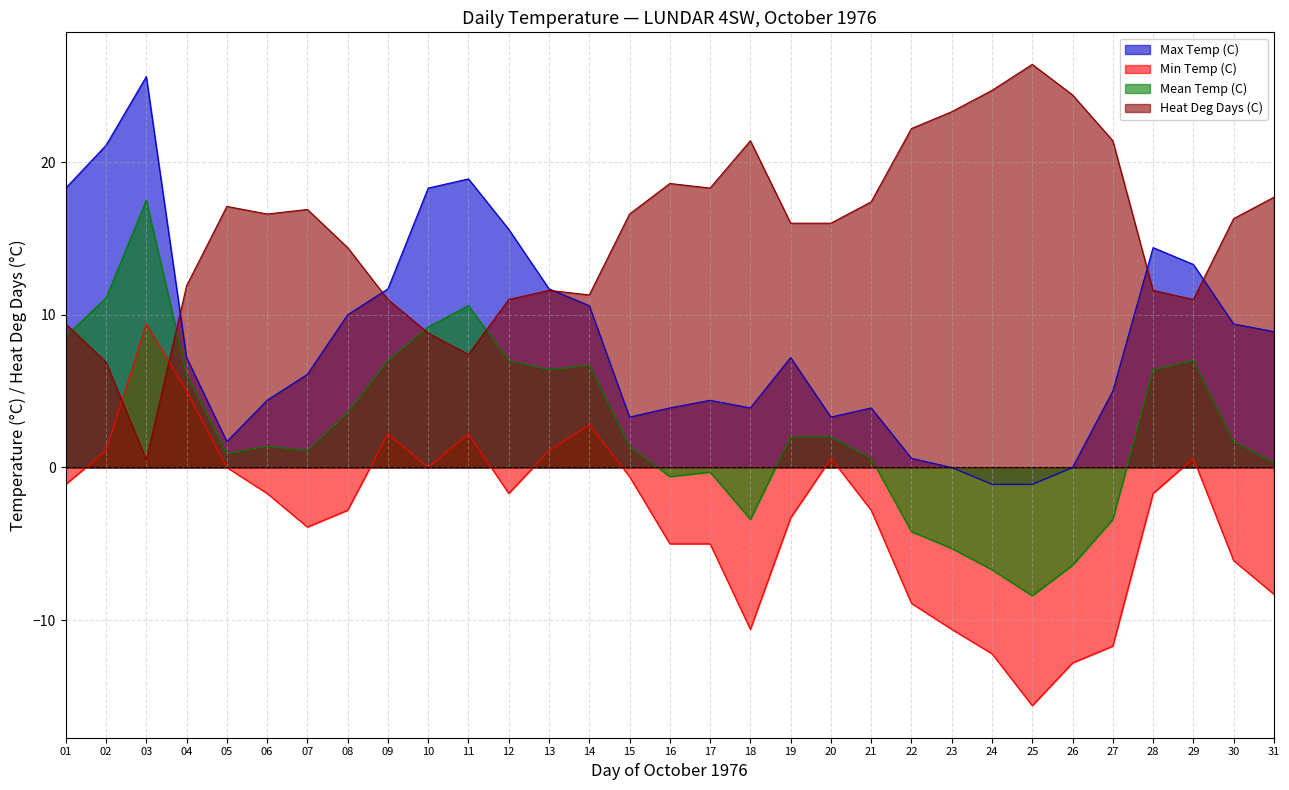

How many series are shown in this chart?

4